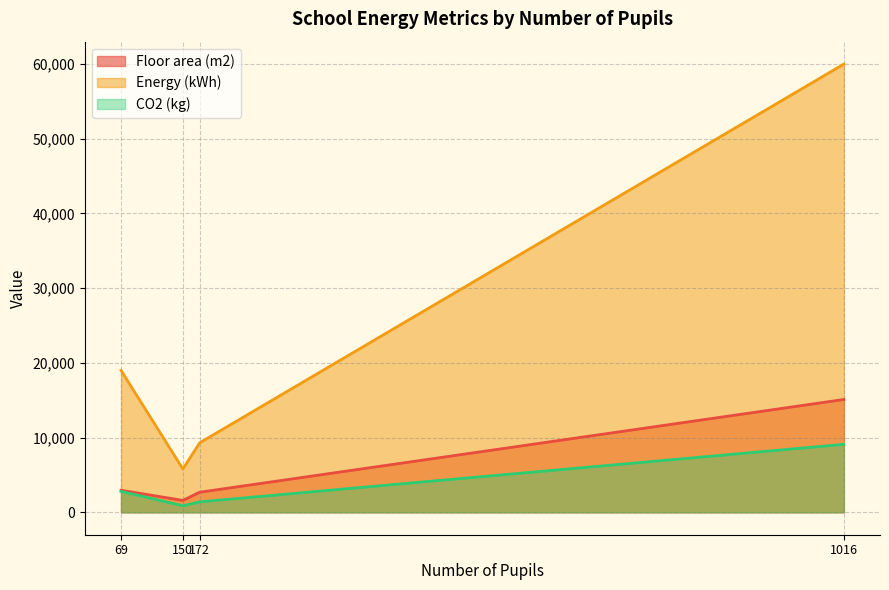

What is the sum of all Energy (kWh) values?

94100